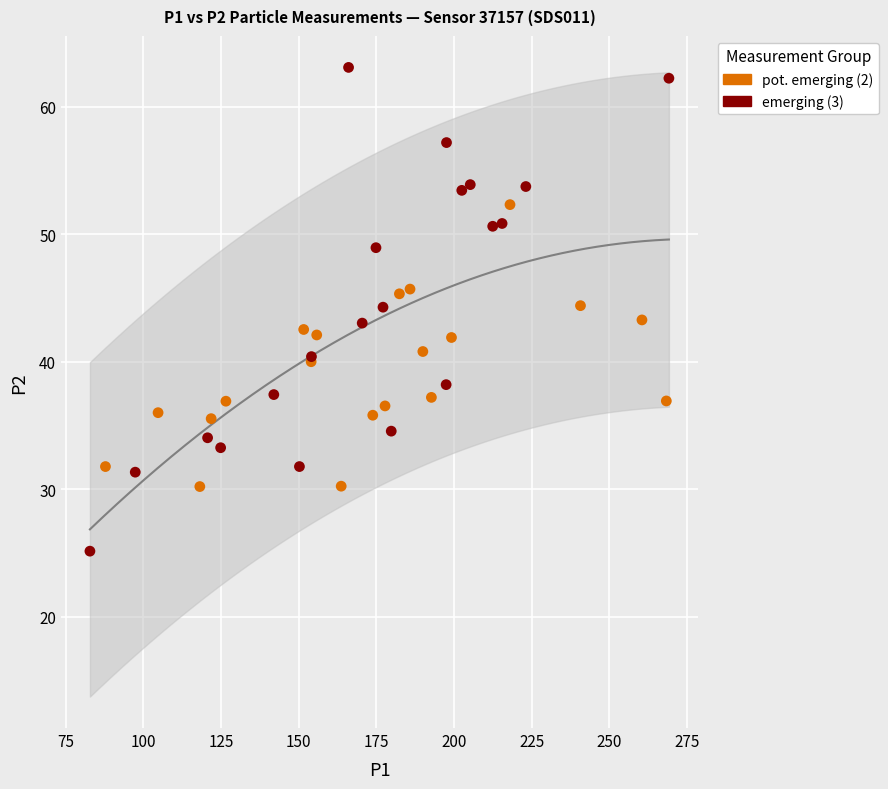

Which series reaches the maximum Y coordinate?

emerging (3)